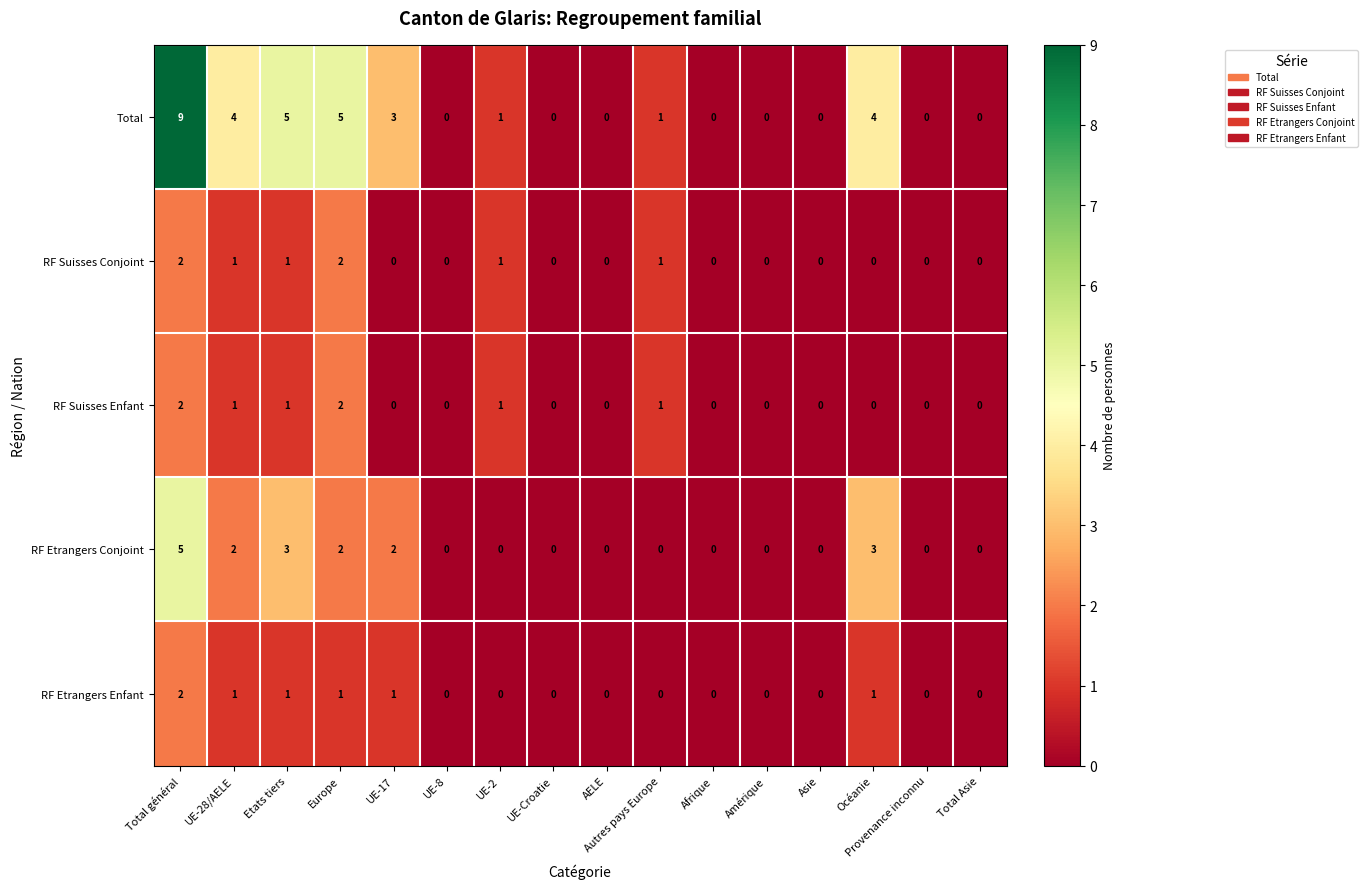

Count the RF Suisses Enfant values in the range 0 to 1.

14